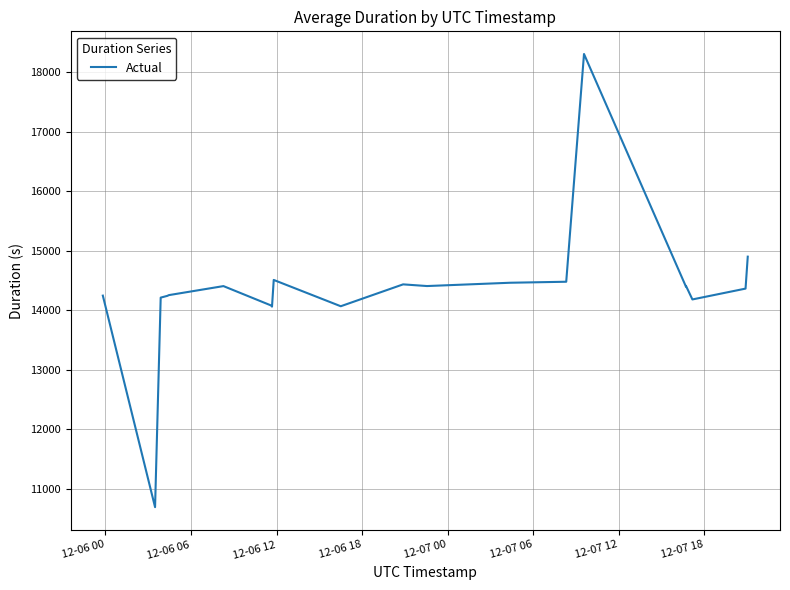

True or false: there are more than 2 points higher than both neighbors.

True